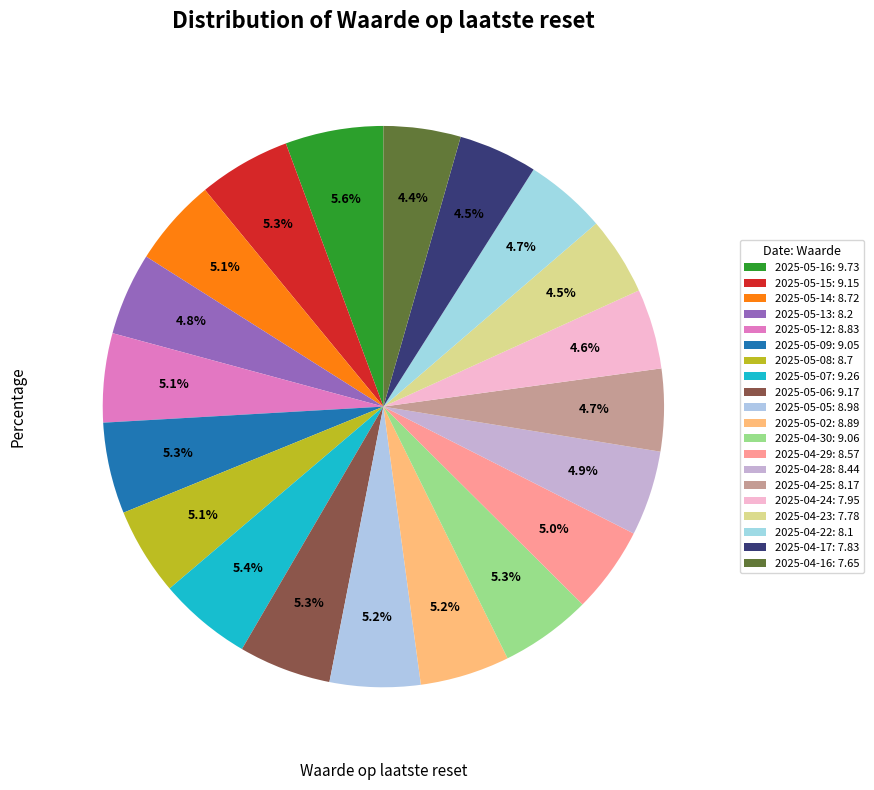

How many segments does this pie chart have?

20